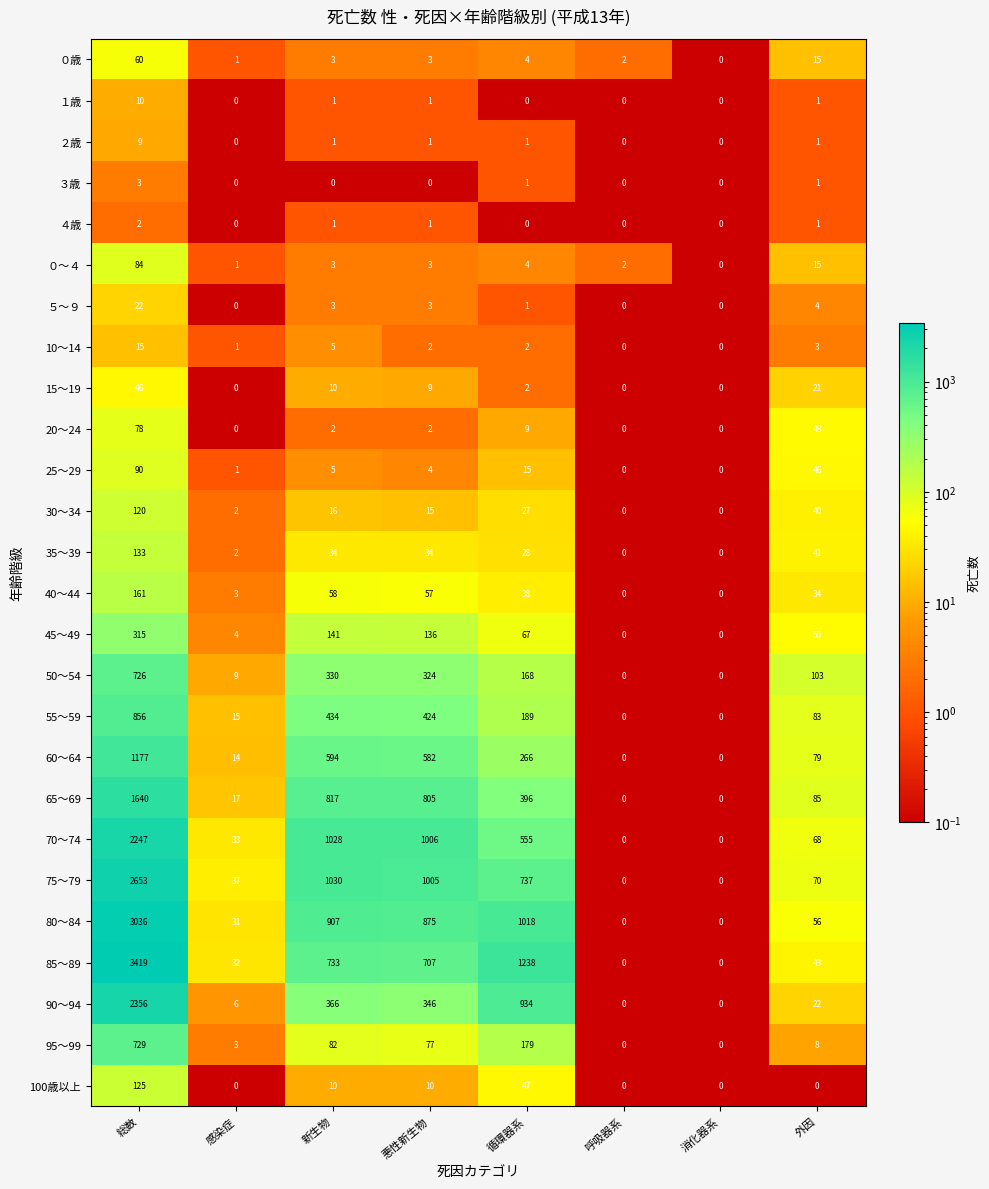

The 75～79 series shows 1030 at 新生物. True or false?

True